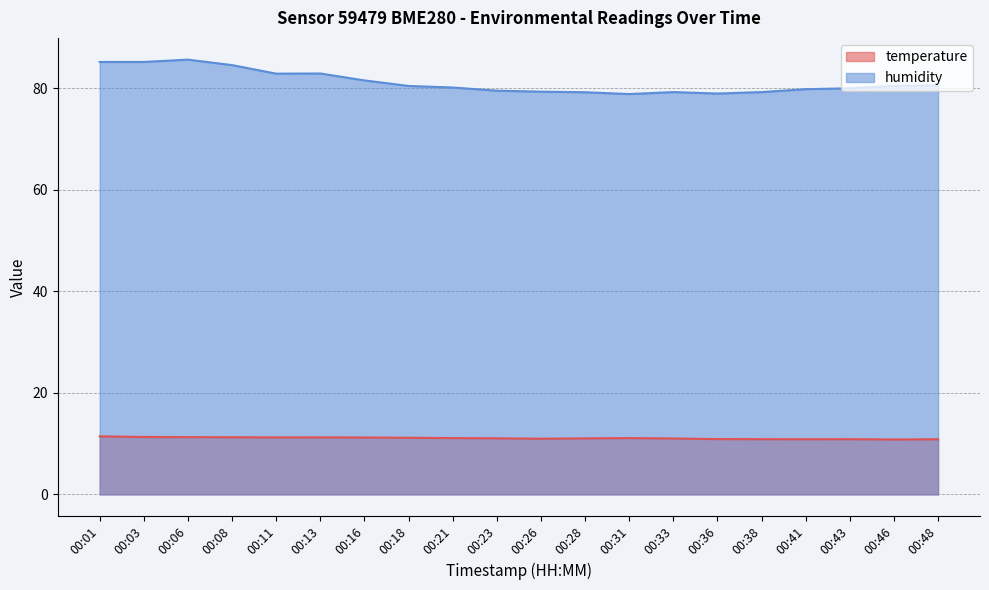

Is it true that humidity equals 85.1 at 00:03?

True